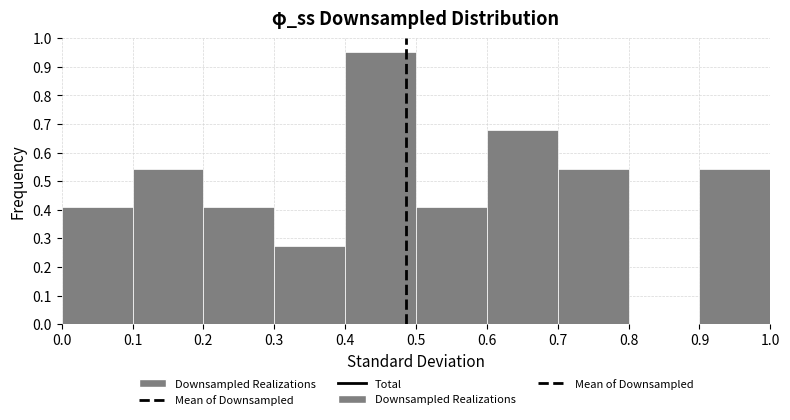

Over which range of the x-axis is the bar tallest?

0.4 to 0.5